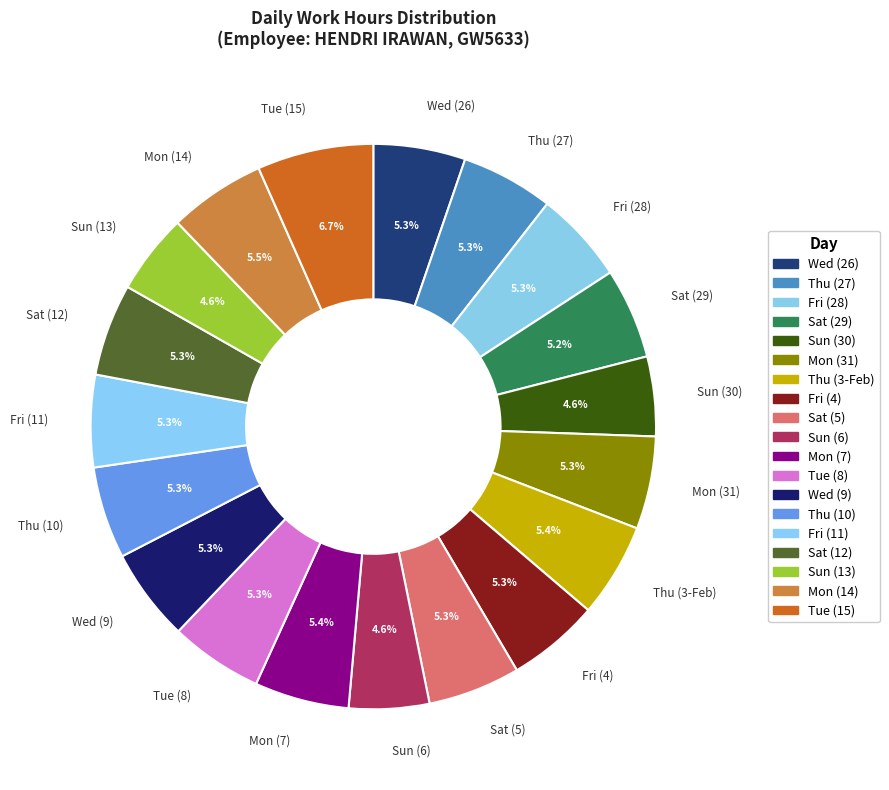

Count the number of slices in the pie.

19